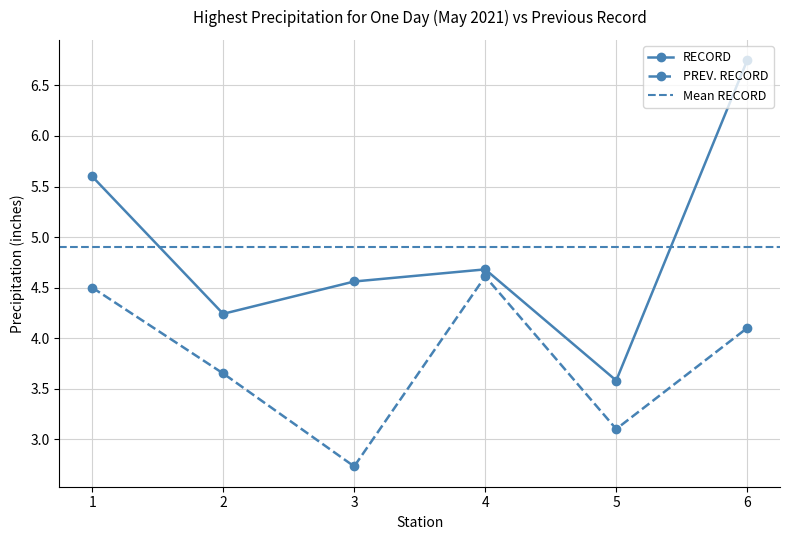

List the labels in order of PREV. RECORD value, smallest first.

3, 5, 2, 6, 1, 4